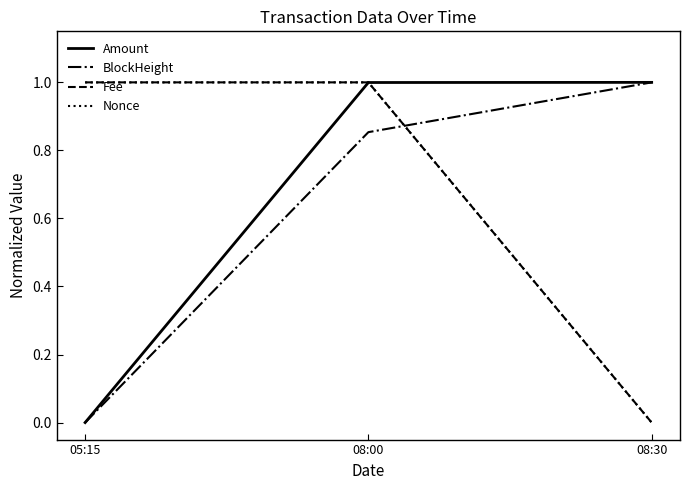

The Nonce series shows 1.0 at 05:15. True or false?

True